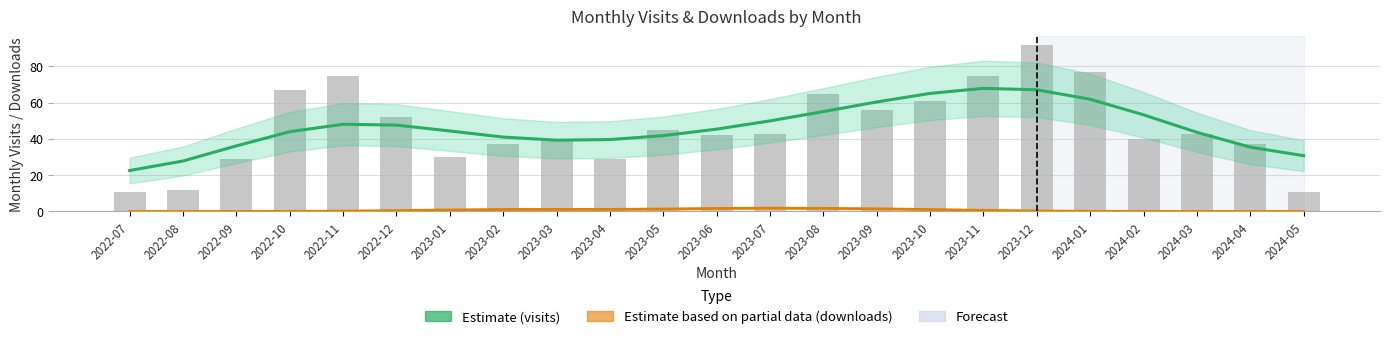

Which series has the largest range (max minus min)?

monthly_visit